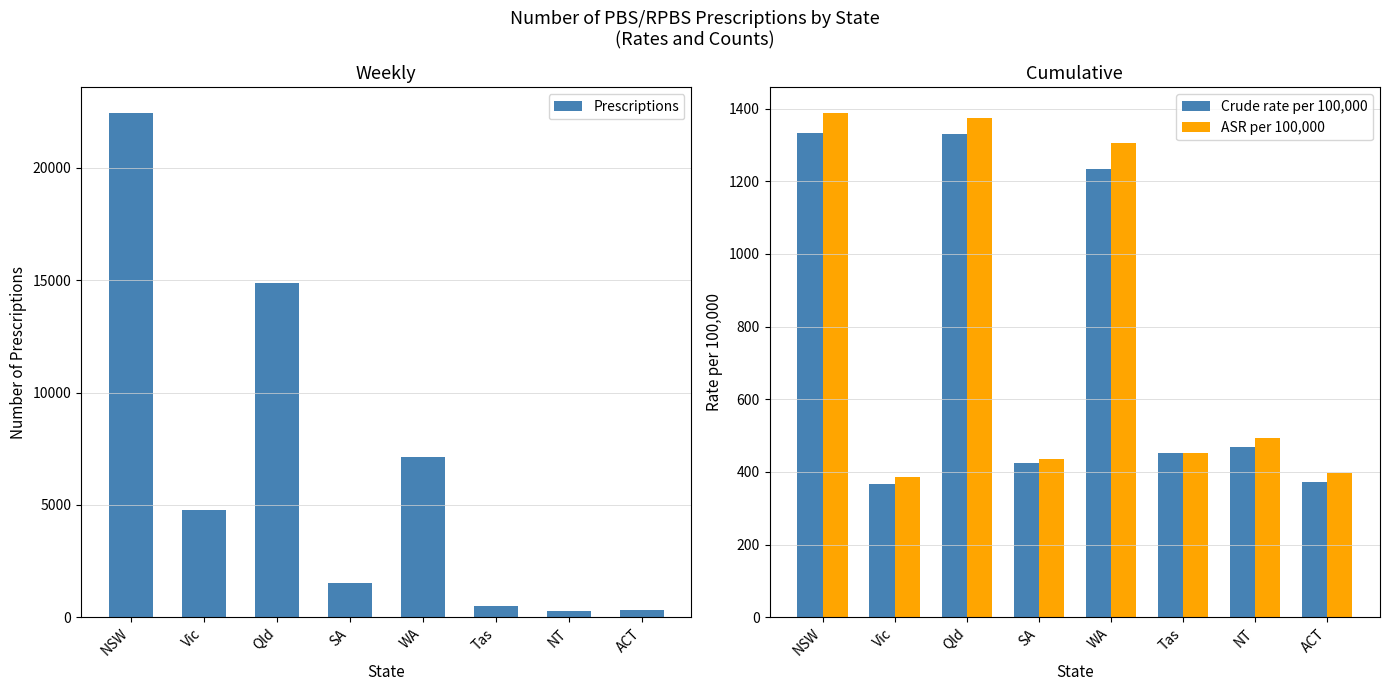

What is the spread (max minus min) of values at NSW?

21128